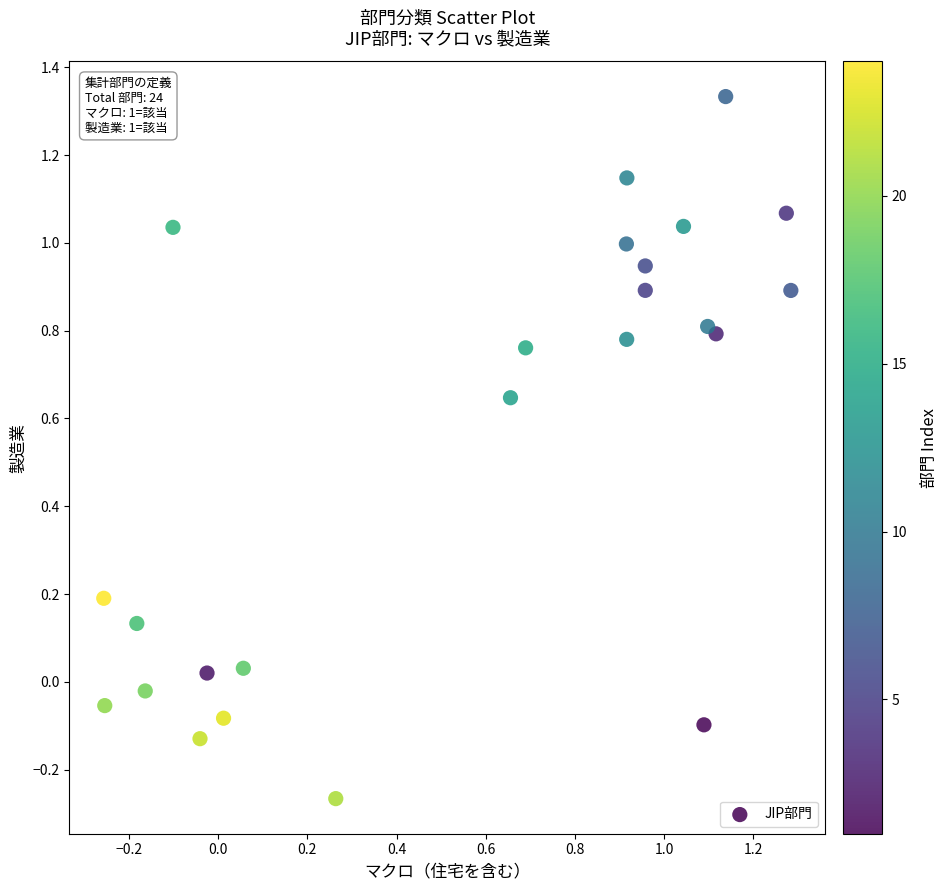

What is the range of X values (max minus min)?

1.5